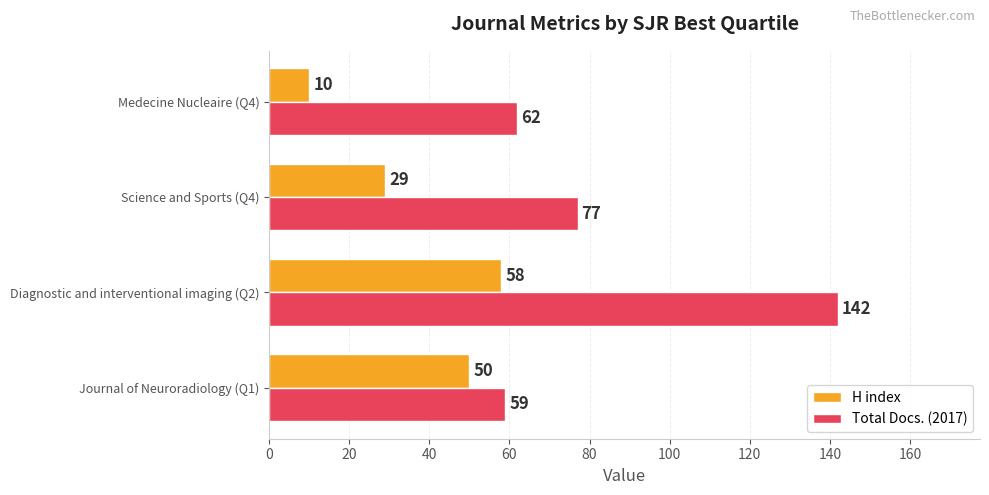

What are all the series names shown in the legend?

H index, Total Docs. (2017)